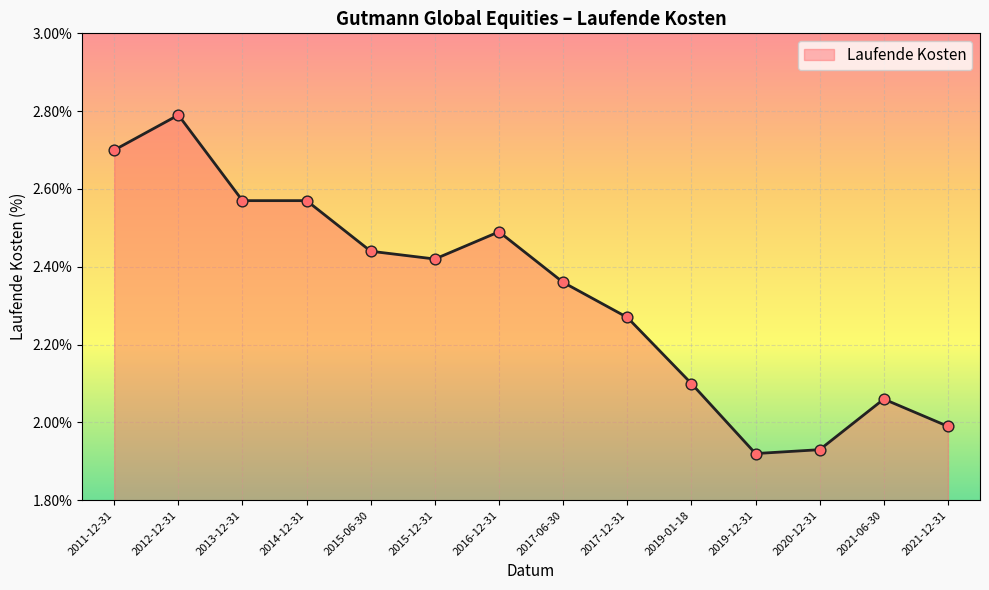

What is the change in value from 2013-12-31 to 2019-01-18?

-0.5